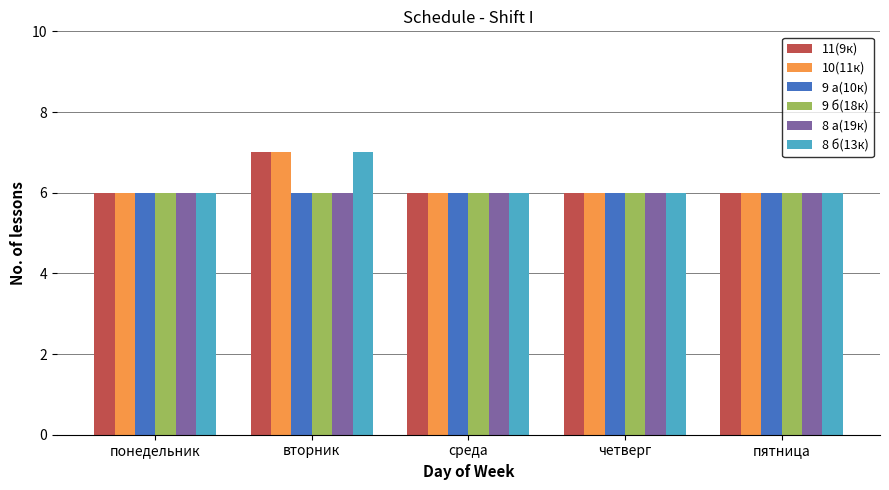

What is the total value across all series at четверг?

36